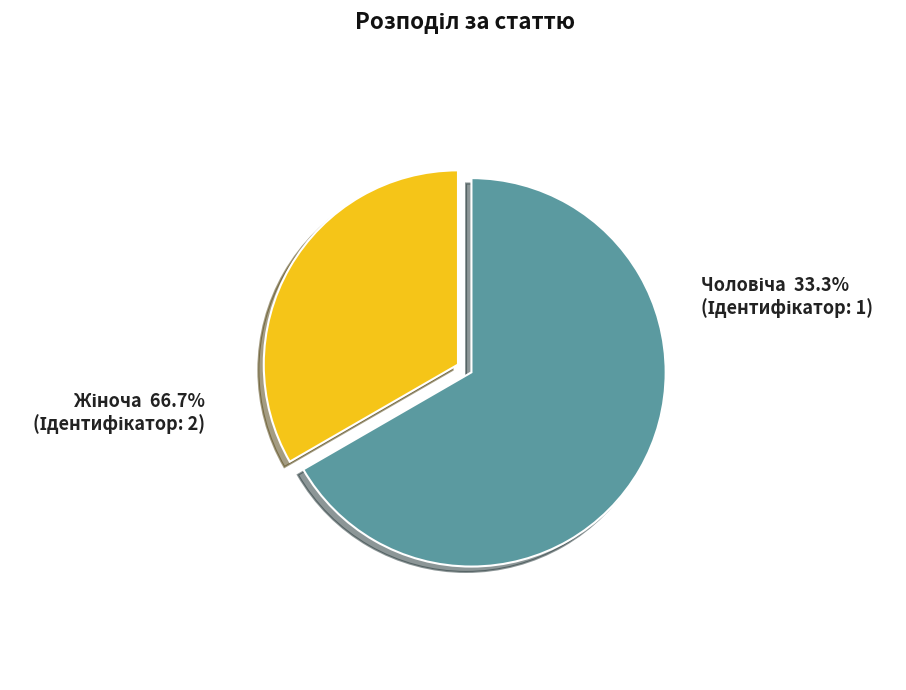

To the nearest percent, what is the combined percentage of Жіноча and Чоловіча?

100%